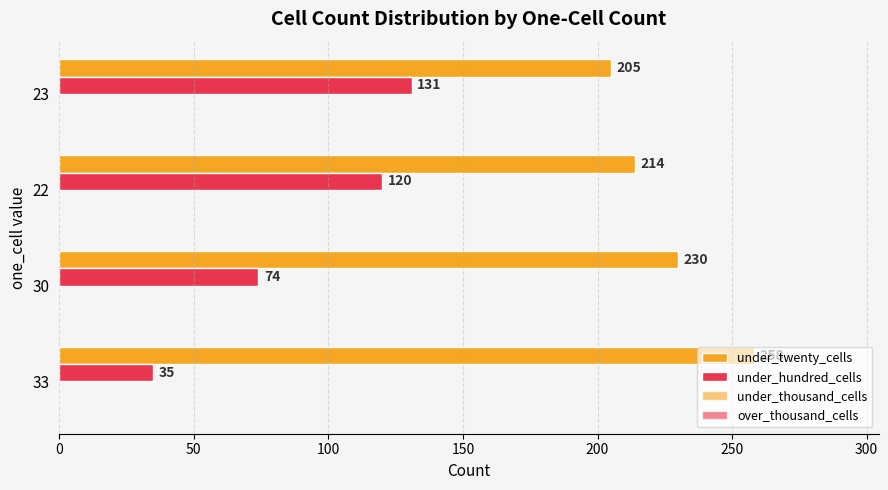

At which label is under_twenty_cells closest to 231?

30